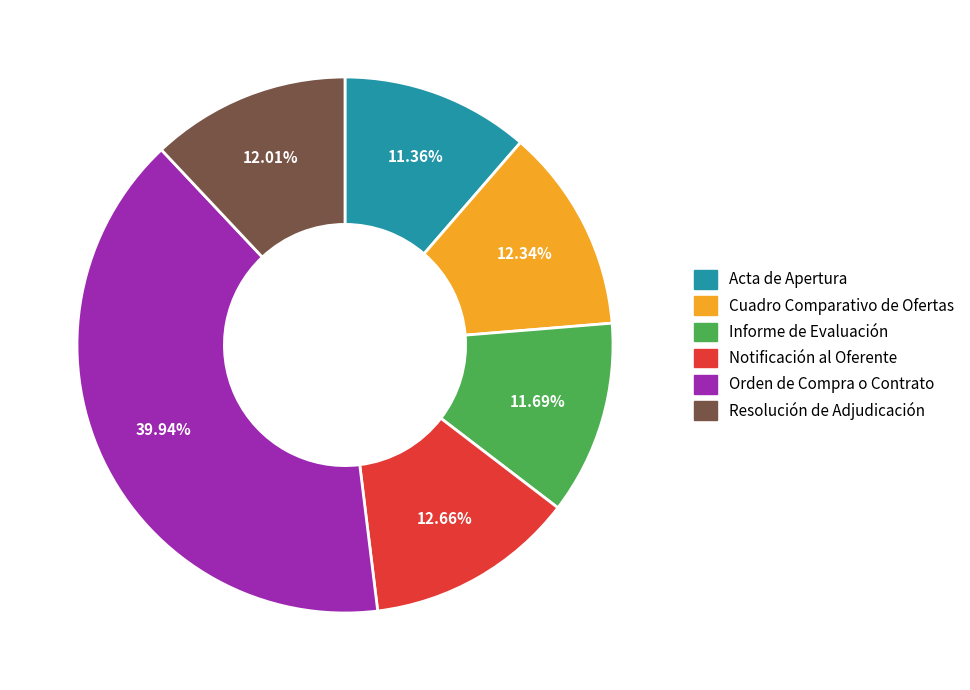

True or false: Informe de Evaluación accounts for 3% of the total.

False